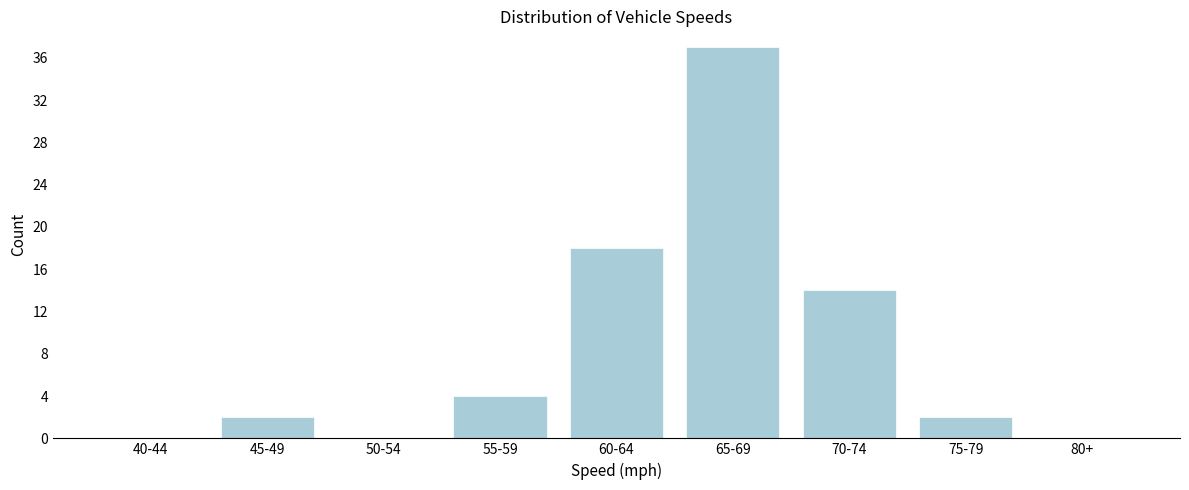

Reading left to right, transcribe all the data shown in this chart.

40-44=0	45-49=2	50-54=0	55-59=4	60-64=18	65-69=37	70-74=14	75-79=2	80+=0